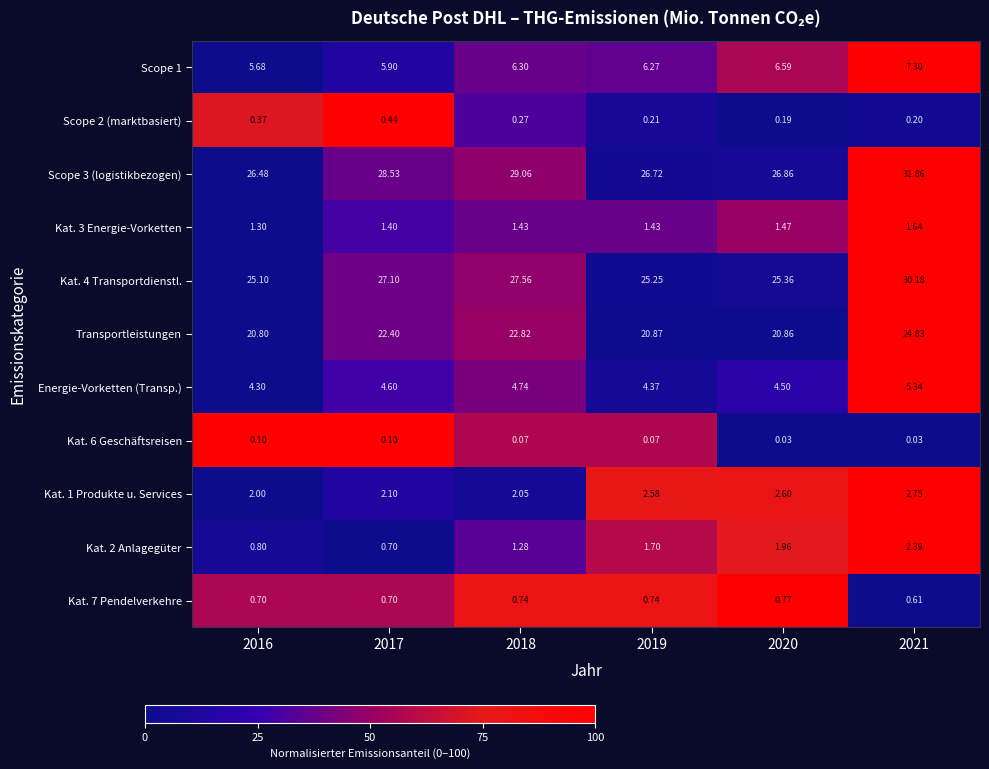

Is the value of Kat. 6 Geschäftsreisen at 2021 greater than the value of Scope 3 (logistikbezogen) at 2019?

No